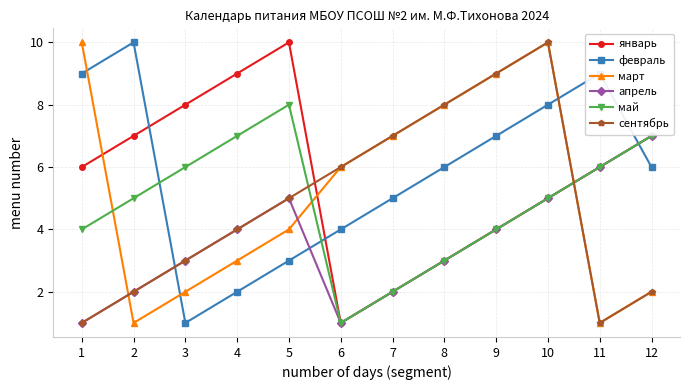

Which series ends up on top after the final intersection of апрель and март?

апрель